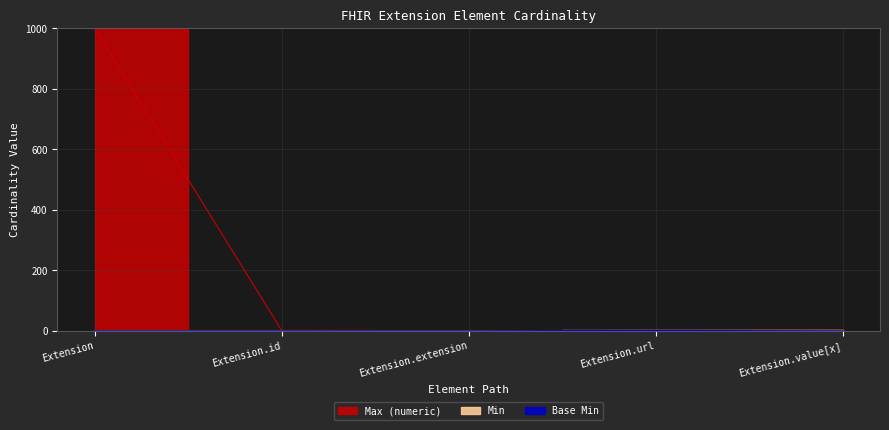

What is the sum of all Min values?

2